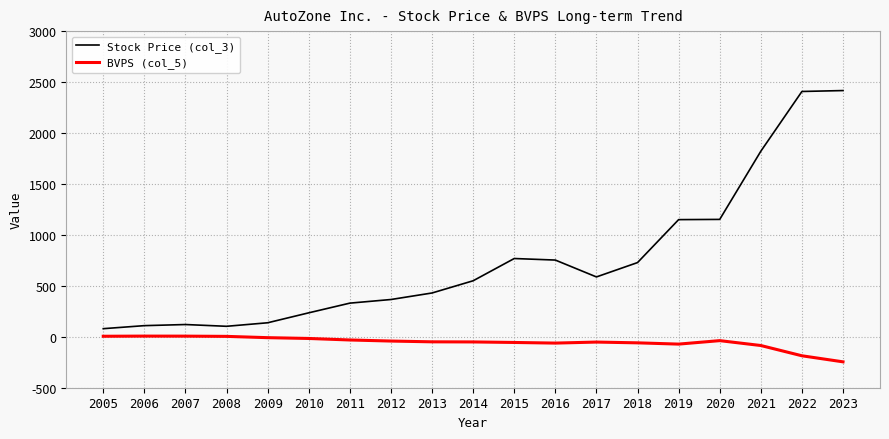

At 2023, list the series in order from largest to smallest.

Stock Price (col_3), BVPS (col_5)